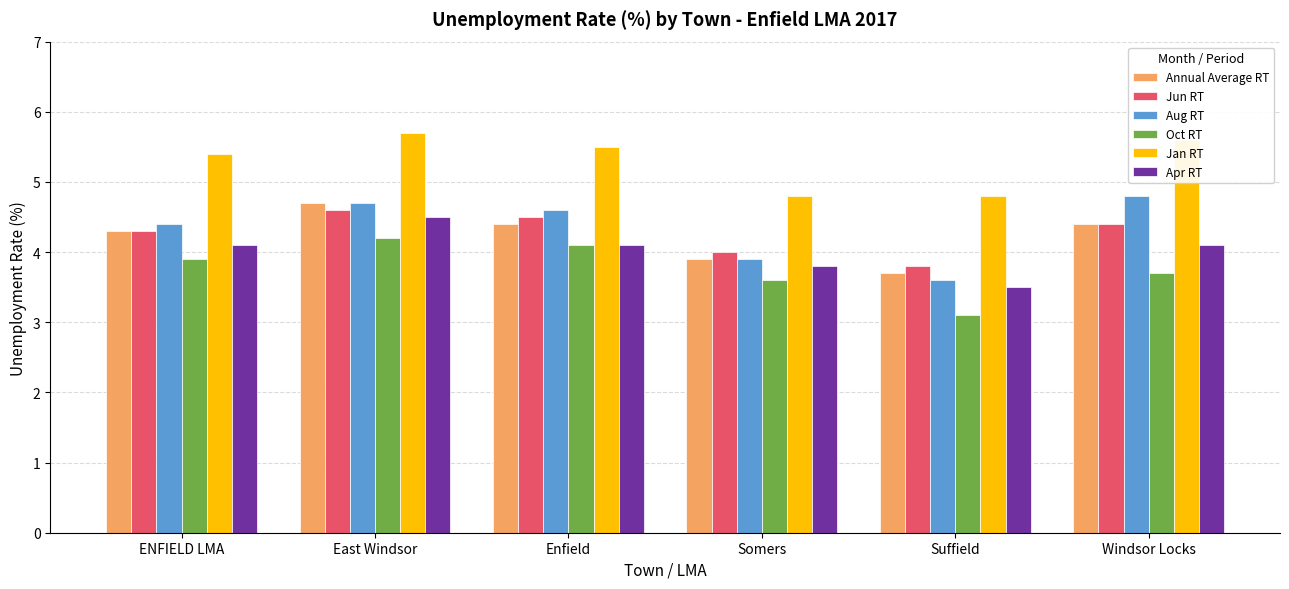

Which series has the largest range (max minus min)?

Aug RT